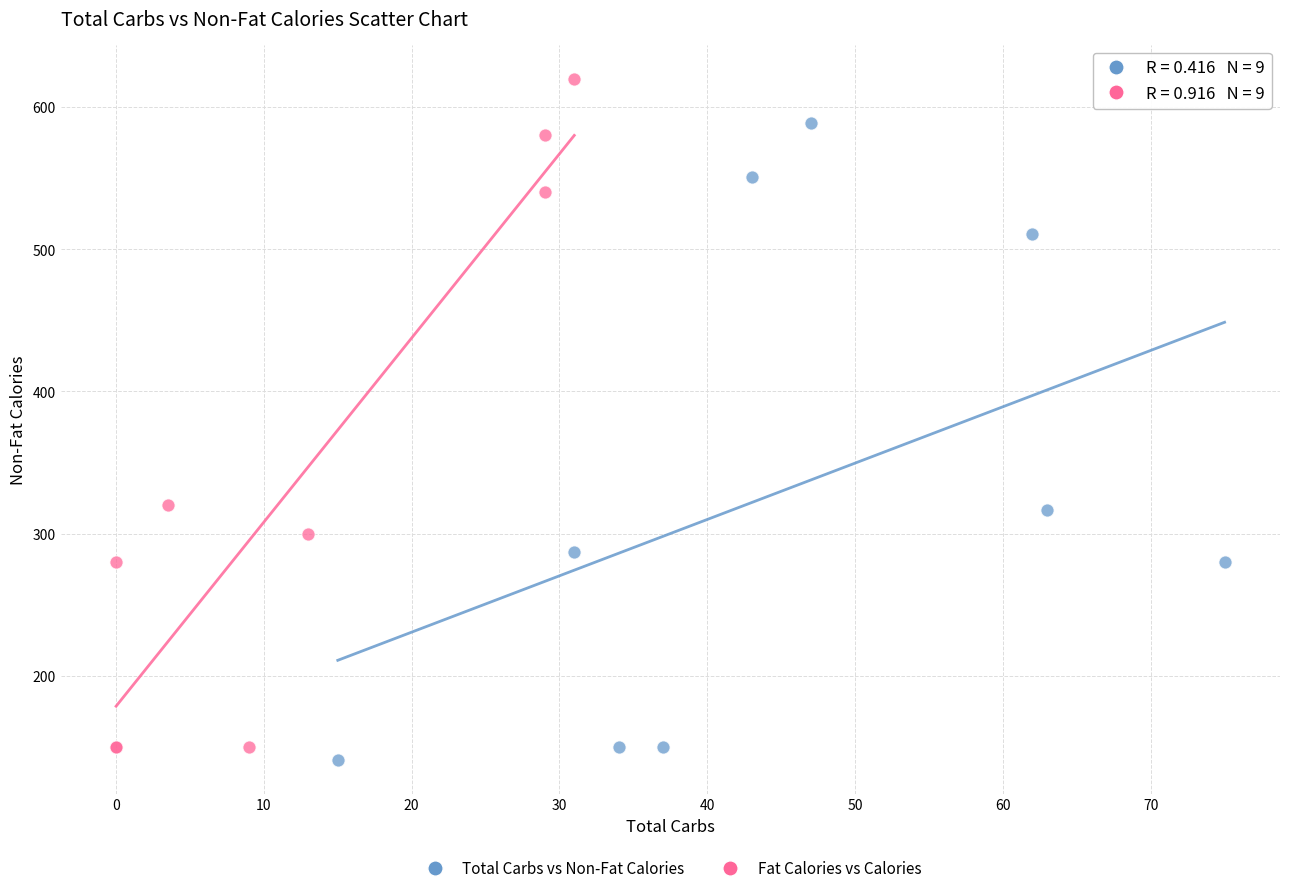

Which series contains the highest Y value?

Fat Calories vs Calories